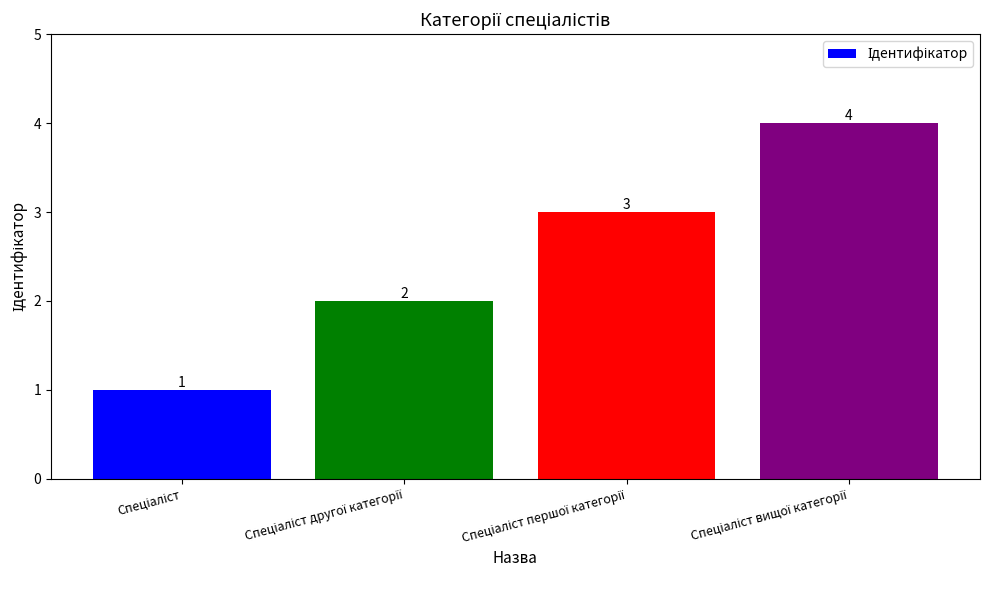

How many values are between 2 and 4?

3